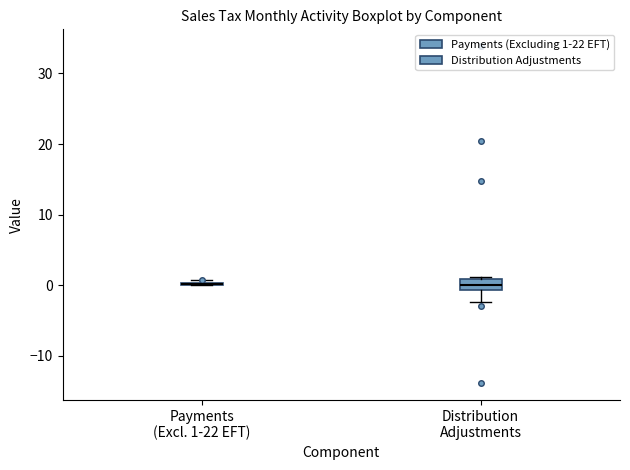

Which box is the tallest, from its lower edge to its upper edge?

Distribution Adjustments